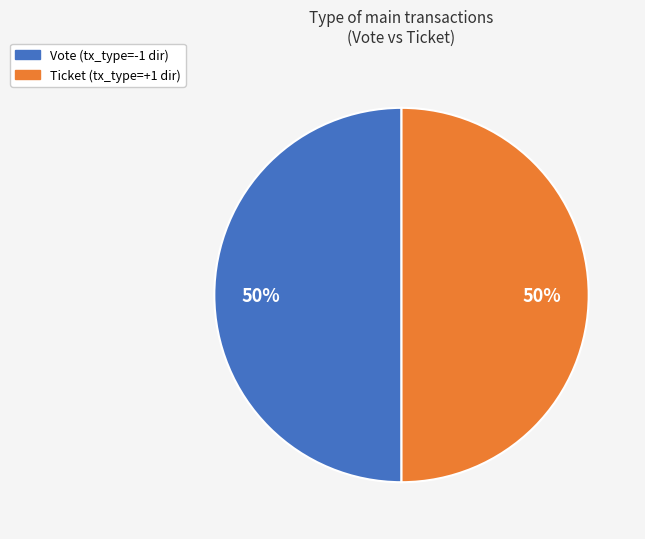

To the nearest percent, what percentage of the pie is Vote?

50%